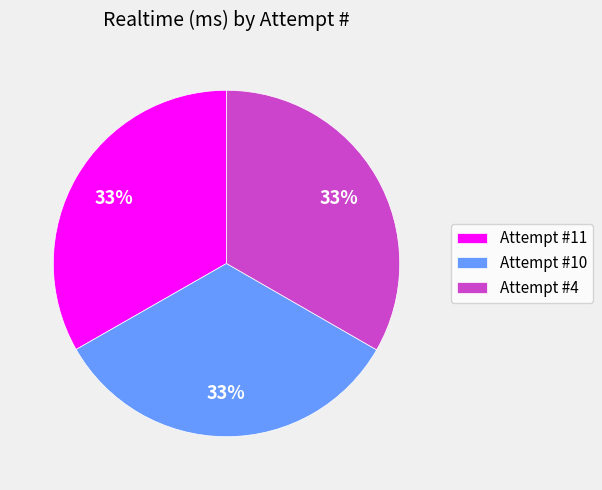

Approximately how many times larger is the value at Attempt #11 compared to Attempt #10?

1.0